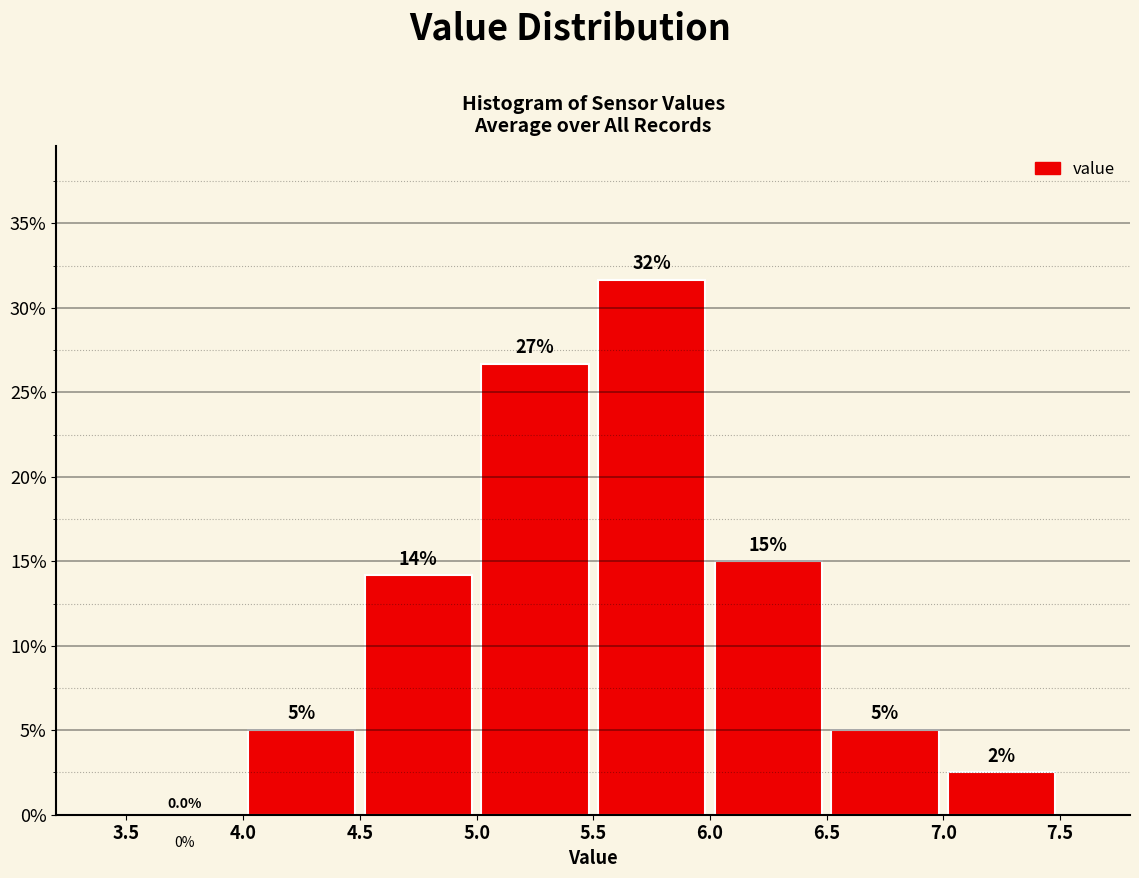

Which range on the x-axis has the tallest bar?

5.5 to 6.0